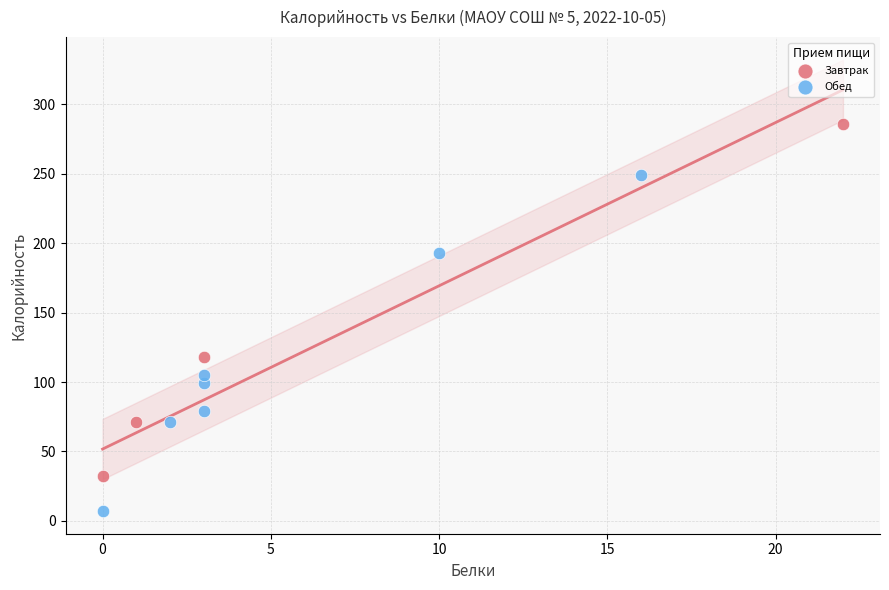

Which series reaches the minimum Y coordinate?

Обед